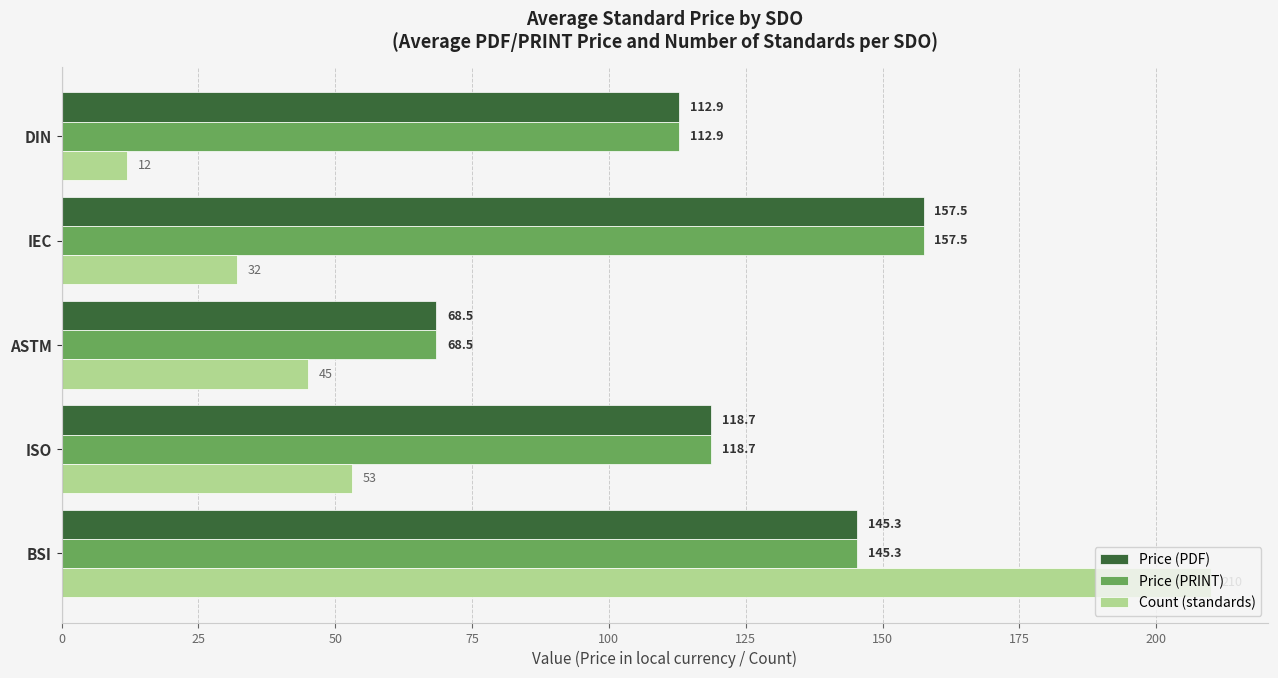

What is the maximum value for Count (standards)?

210.0